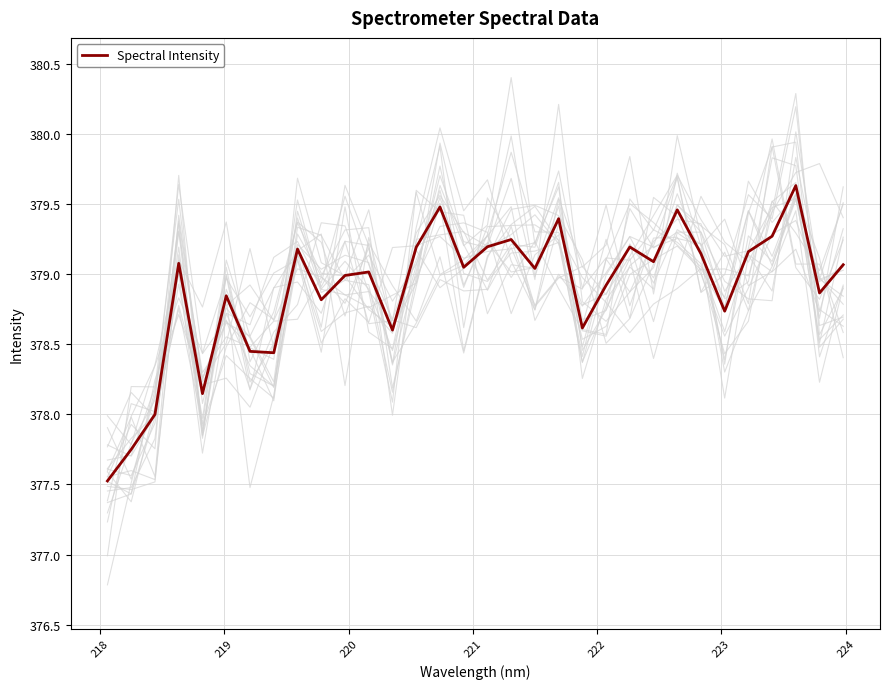

What is the difference between the maximum and minimum values?

2.1